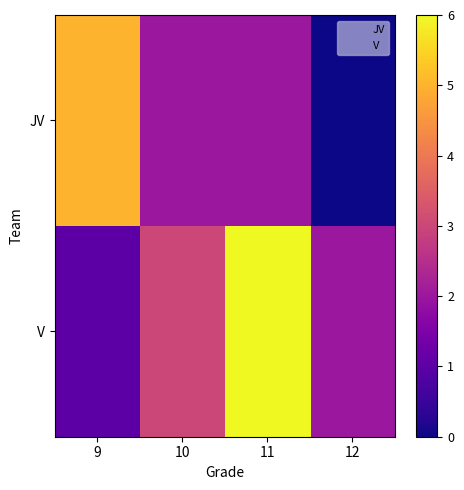

List the series in order of their overall mean, lowest first.

JV, V